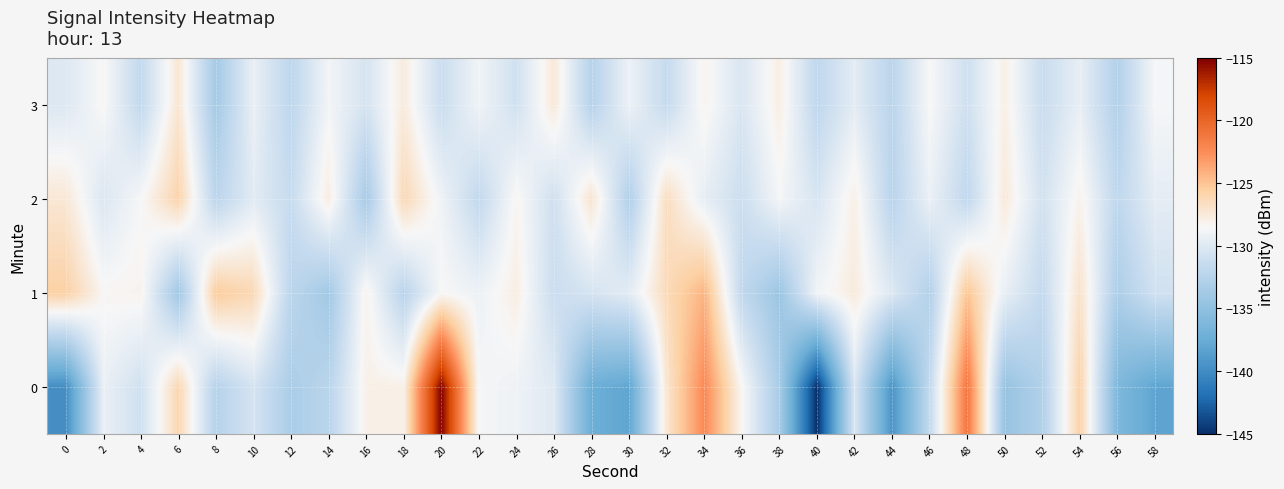

At how many categories does at least one series exceed -127?

10